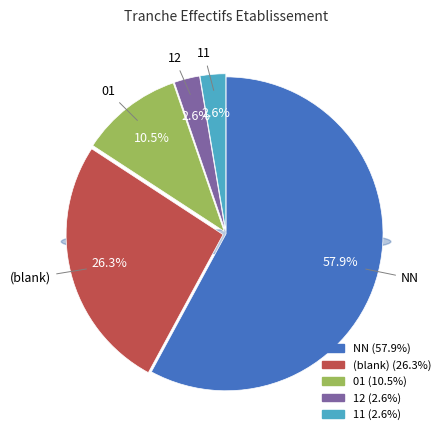

Is it true that NN is 58% of the pie?

True